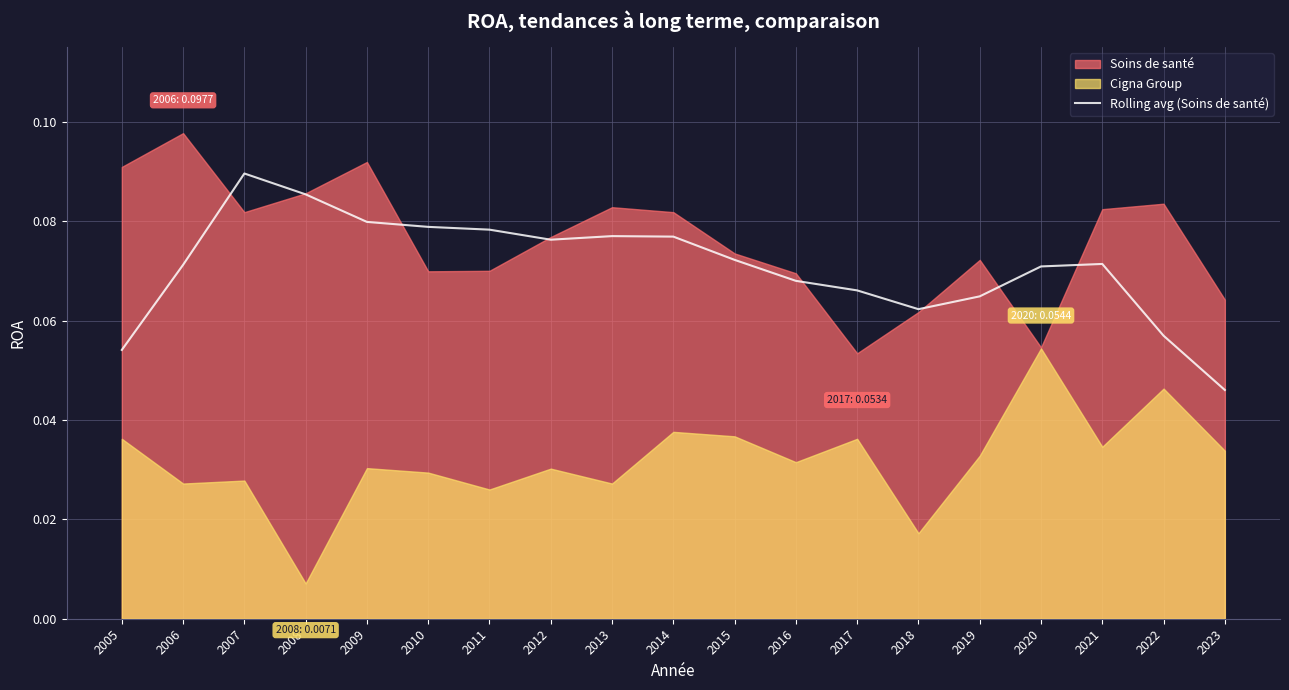

Which has a higher value, 2007 or 2014?

2007